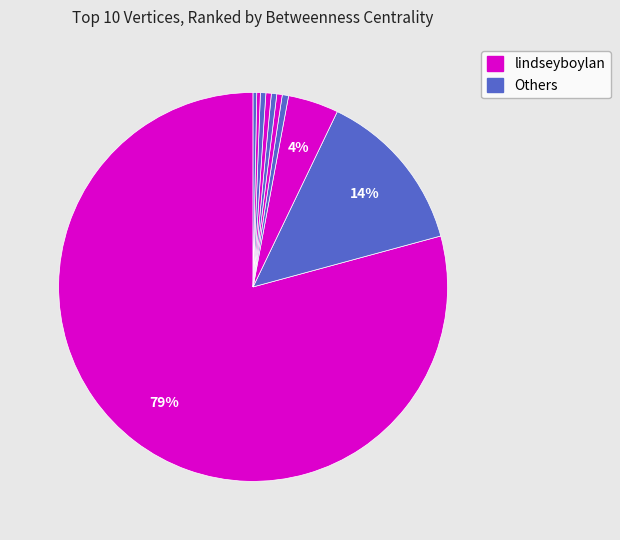

Rank the categories by value from lowest to highest.

itzsimms, sheilaabrennan, tonyromm, midvale1945, meshlabs_mv, mrsniki1998, ilhanmn, opennetglobal, drrepstein, lindseyboylan